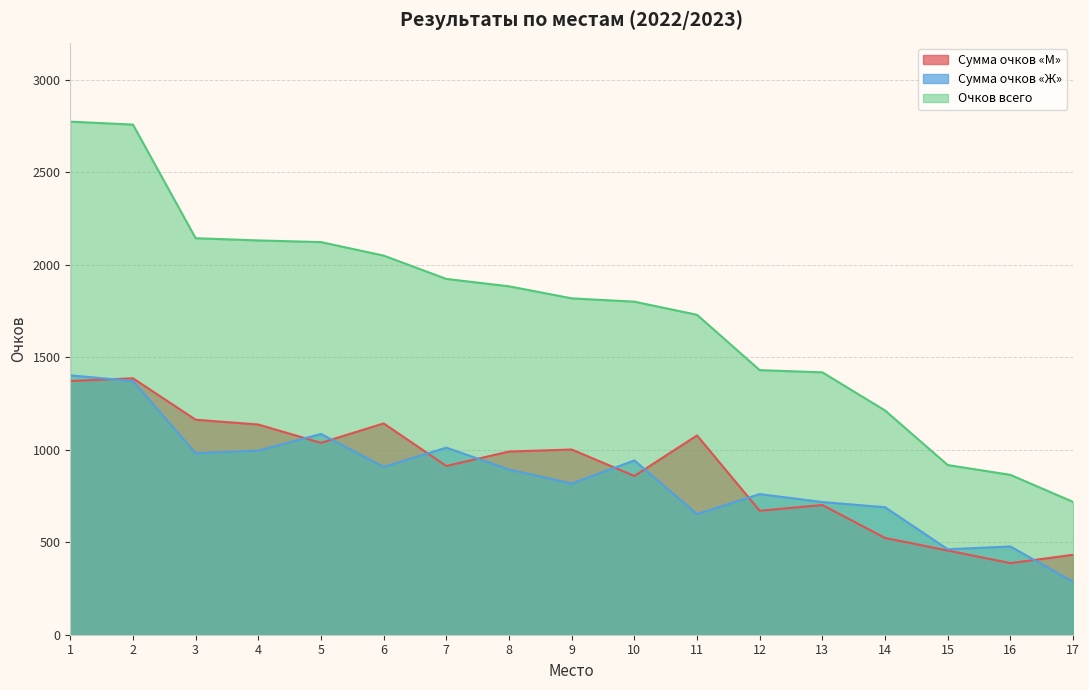

Which series has the widest spread of values?

Очков всего